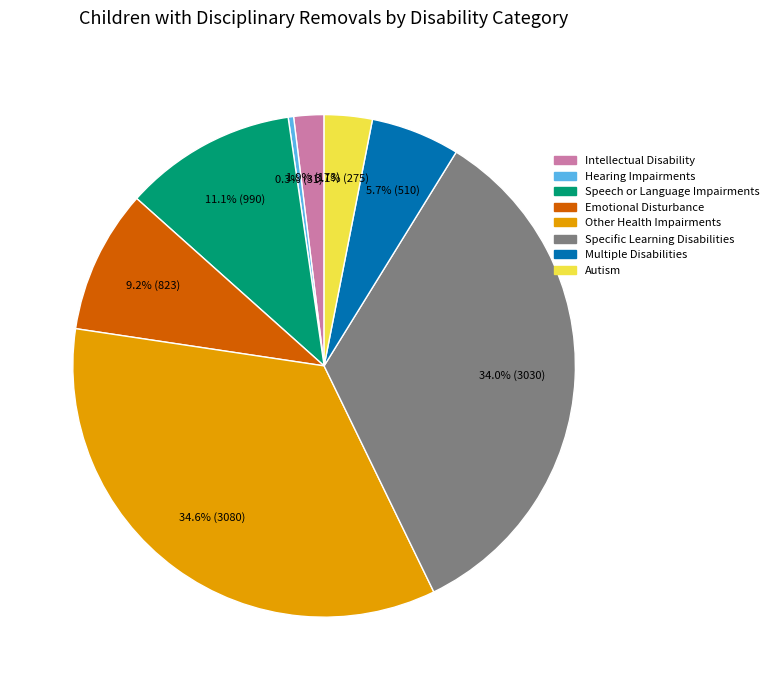

Does any single category account for the majority?

No